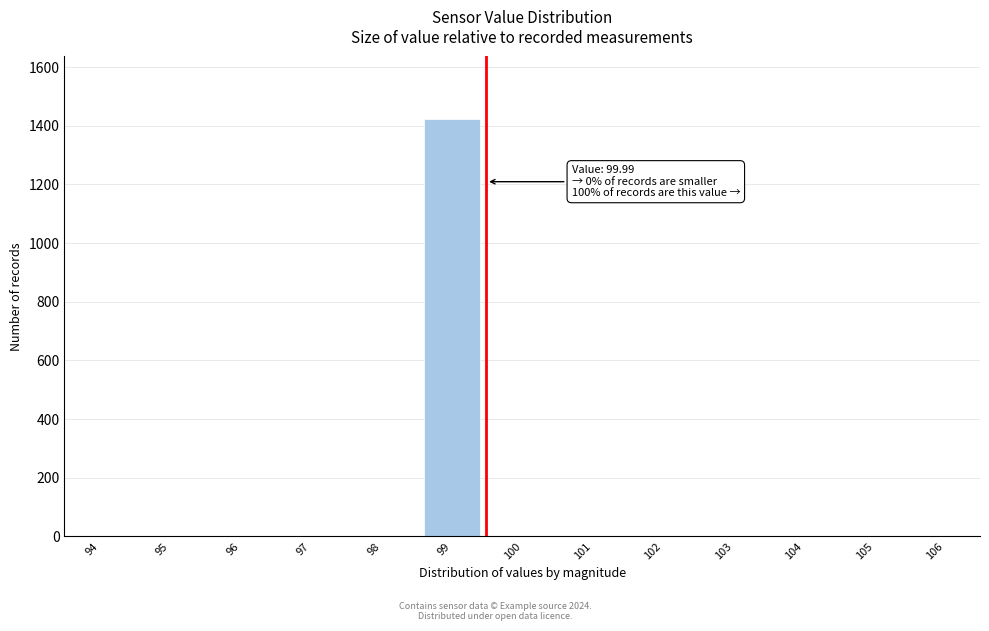

Reading right to left, what are all the values shown in this chart?

106=0	105=0	104=0	103=0	102=0	101=0	100=0	99=1423	98=0	97=0	96=0	95=0	94=0